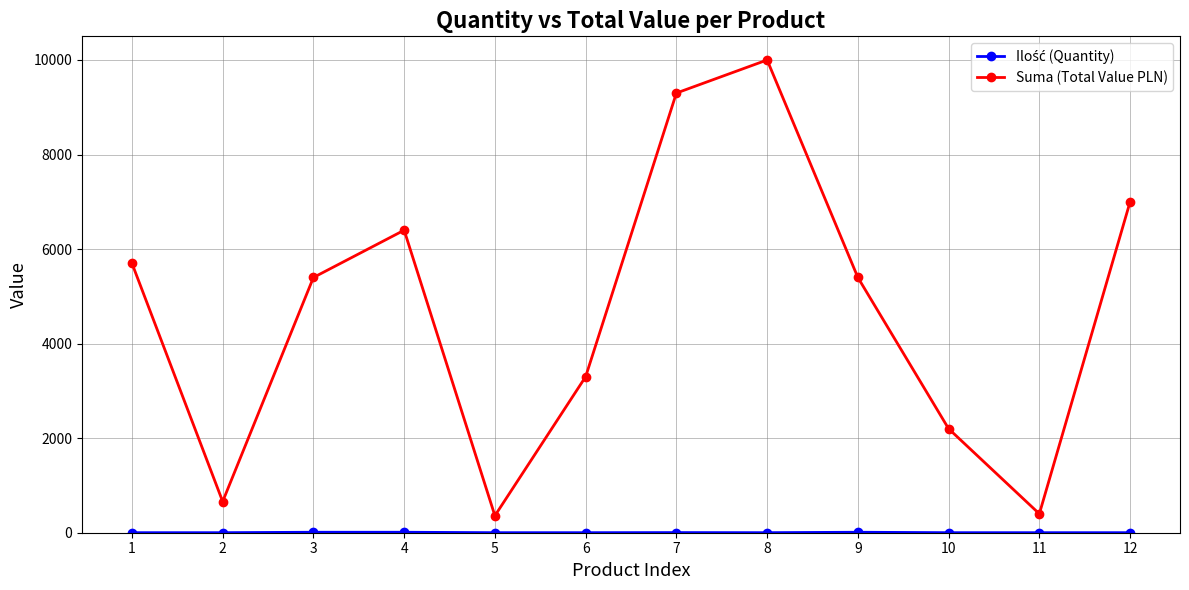

Which series has the largest range (max minus min)?

Suma (Total Value PLN)